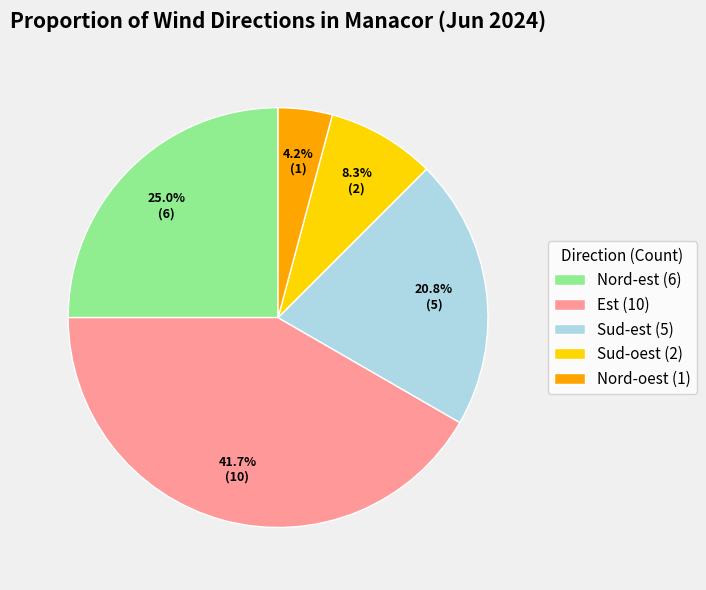

To the nearest percent, what portion does Nord-oest represent?

4%